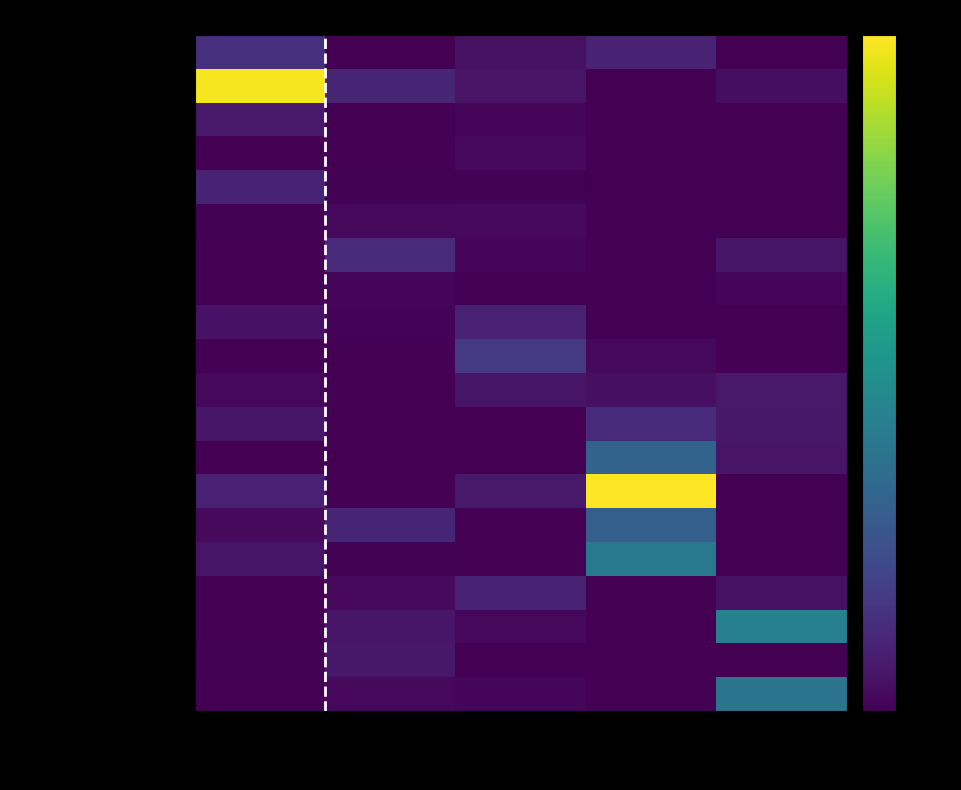

Which series has the widest spread of values?

Acomodar alambres